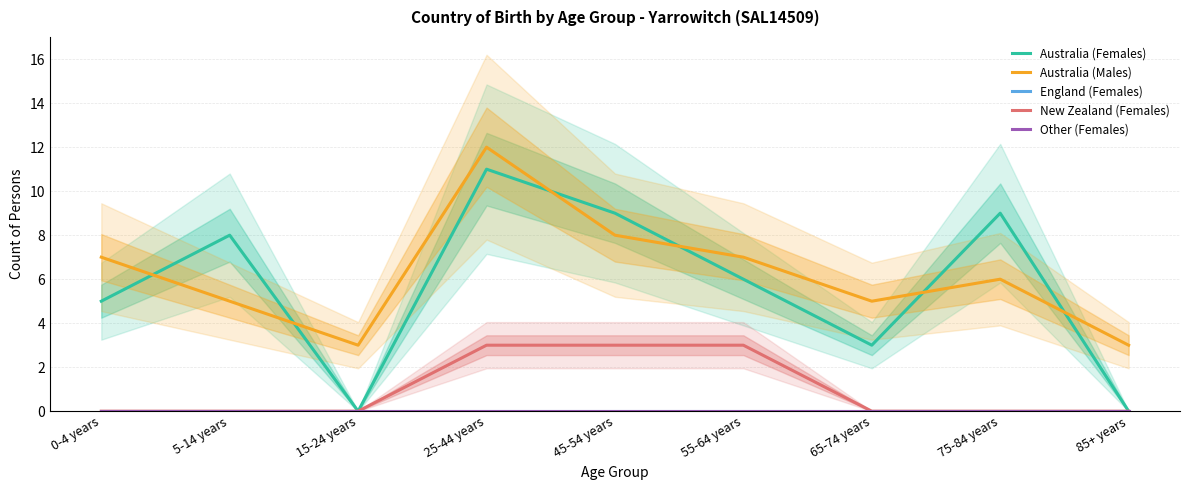

At which category is the sum across all series the highest?

25-44 years